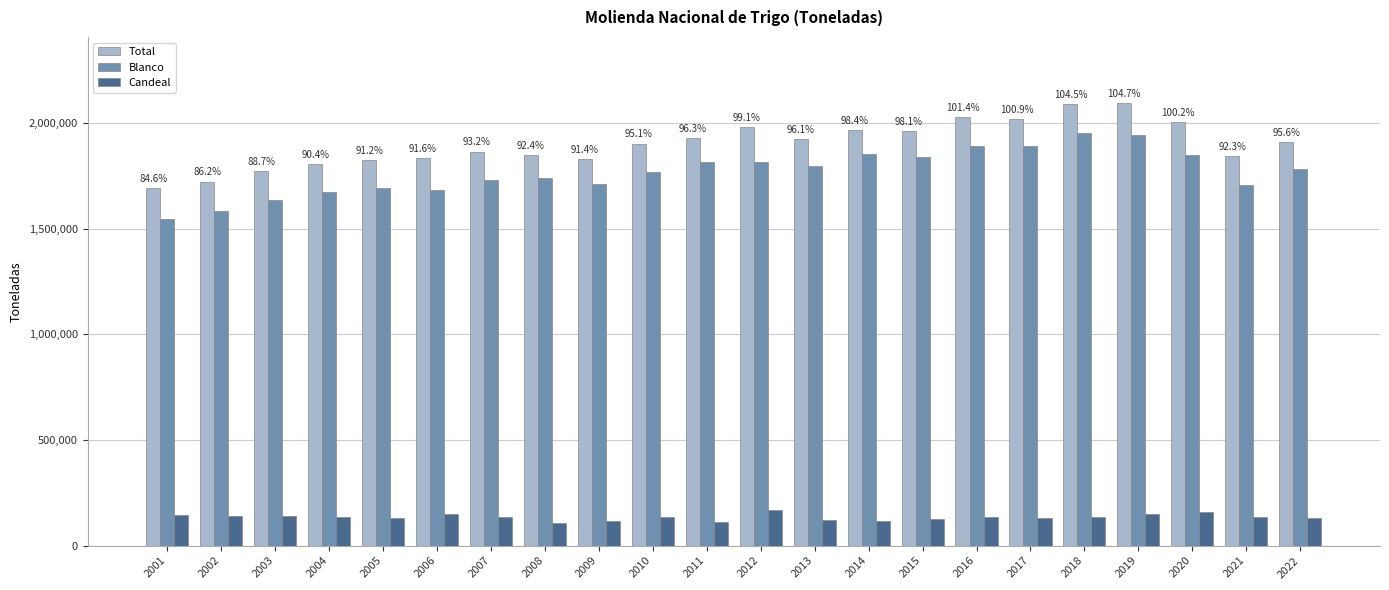

True or false: Blanco has a value of 1583394 at 2002.

True